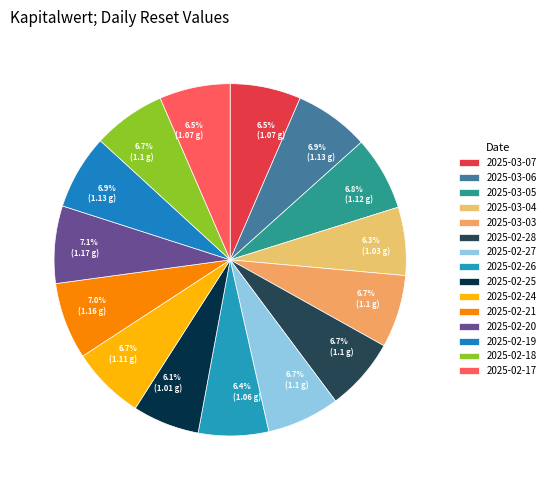

Does any single category account for the majority?

No